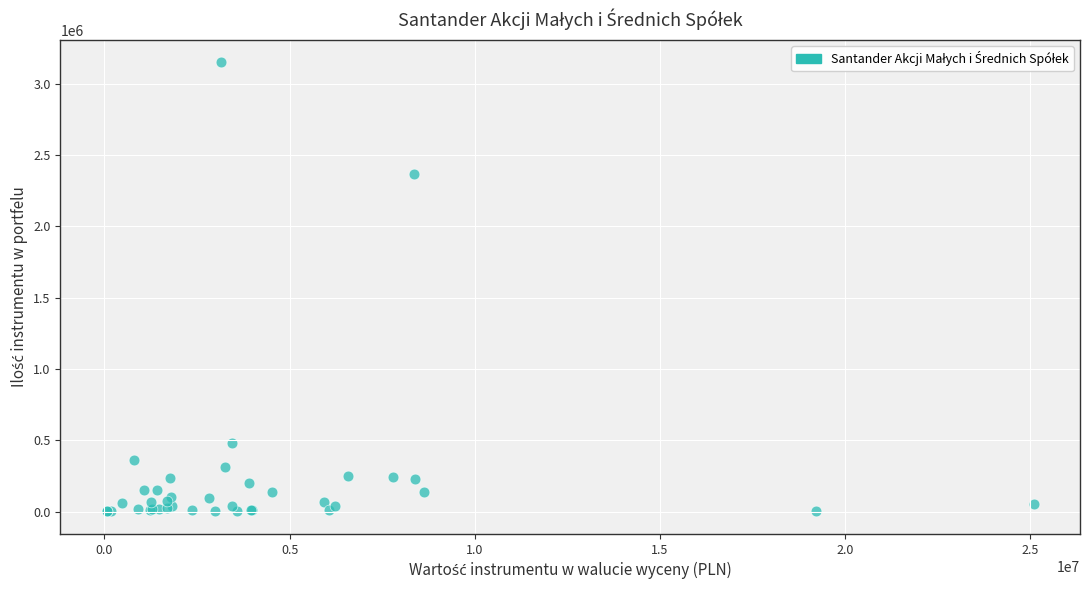

What Y value in the scatter plot is closest to 1575370?

2363899.0